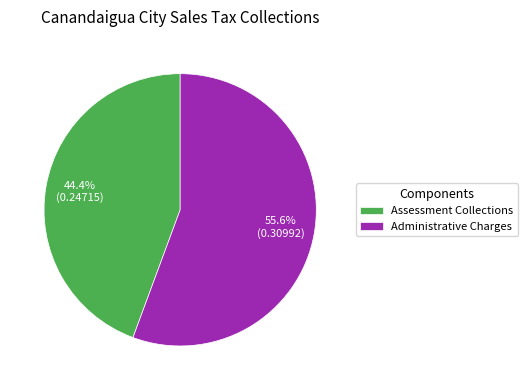

Which slice is the largest?

Administrative Charges